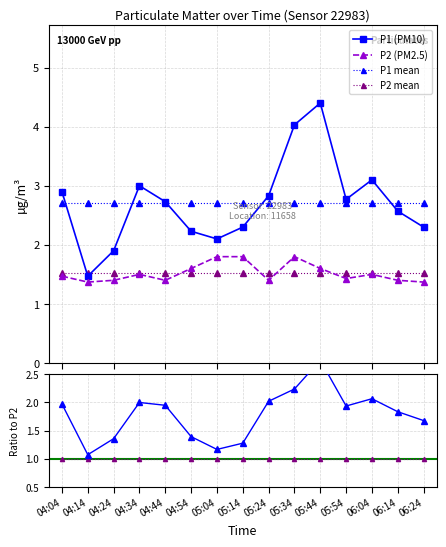

What is the sum of the P2 values at 04:54 and 06:24?

3.0